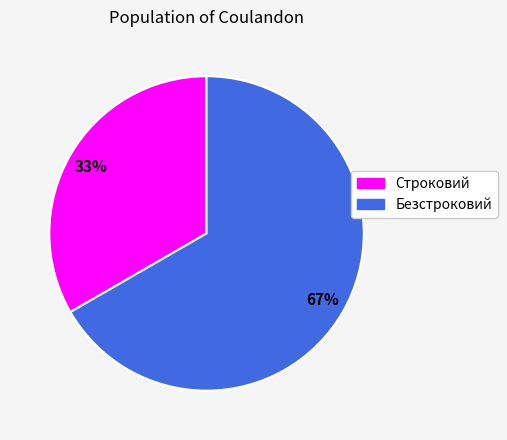

Does any single category account for the majority?

Yes